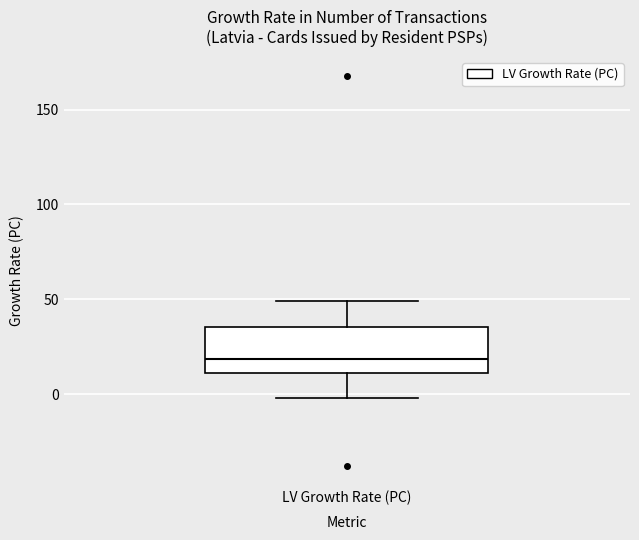

Where does the median line of the box for LV Growth Rate (PC) sit on the y-axis? The values are not printed on the chart, so give them approximately, as read against the axis.

20